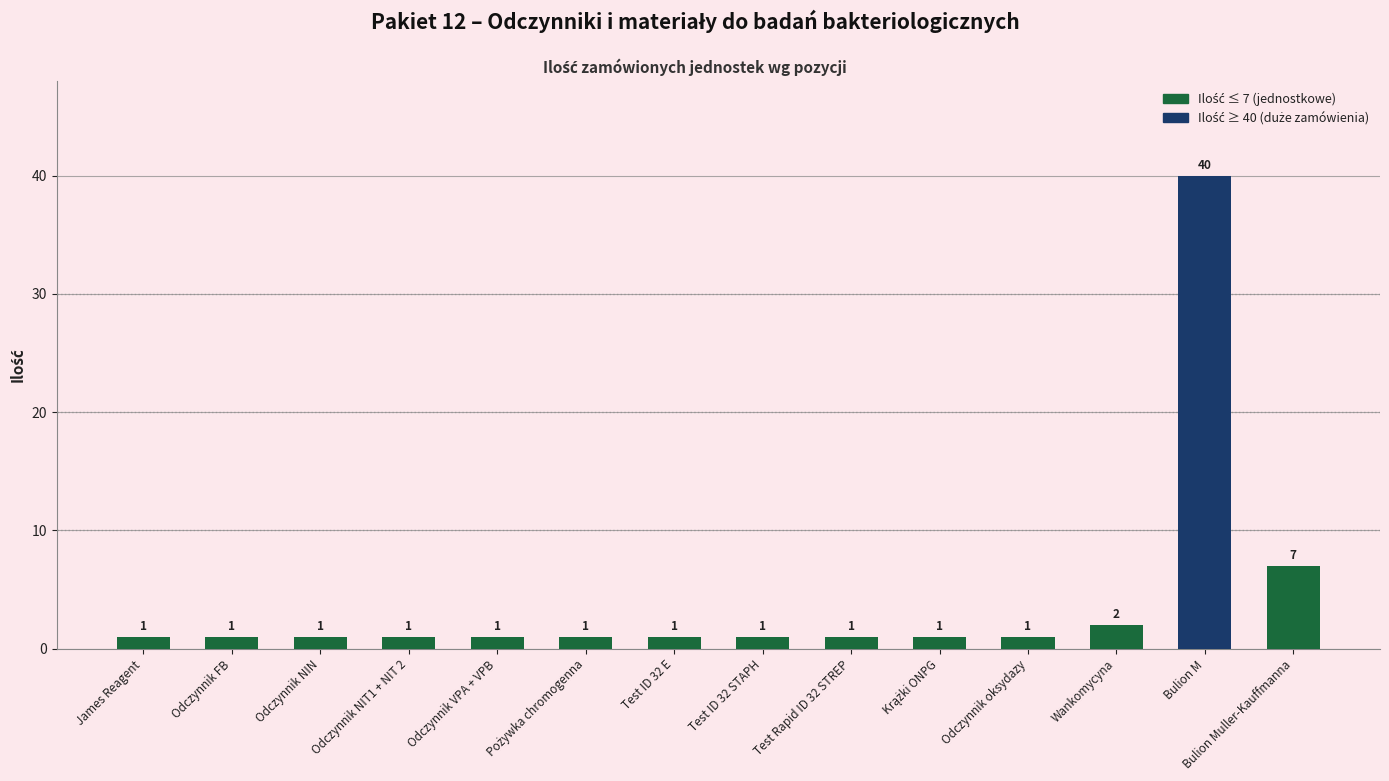

True or false: the data shows 1 at Odczynnik oksydazy.

True